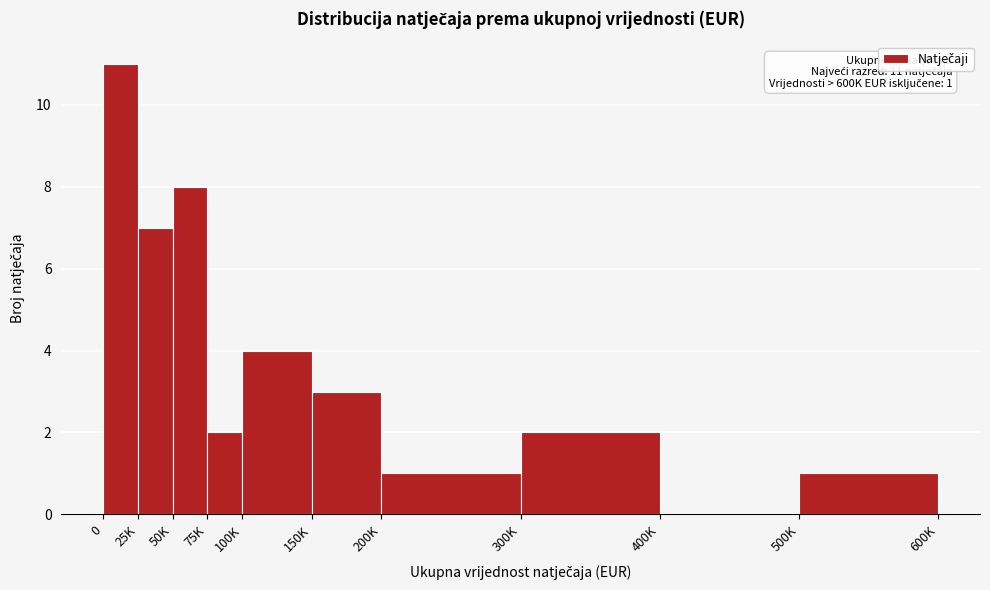

Reading left to right, list all the values displayed in this chart.

0=11	25K=7	50K=8	75K=2	100K=4	150K=3	200K=1	300K=2	400K=0	500K=1